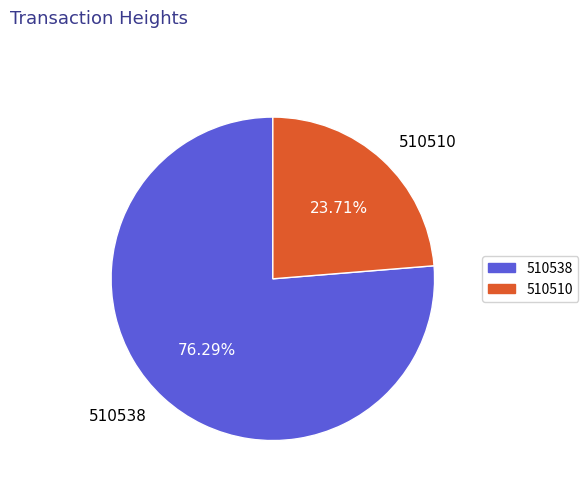

The 510538 slice represents 64% of the pie. True or false?

False